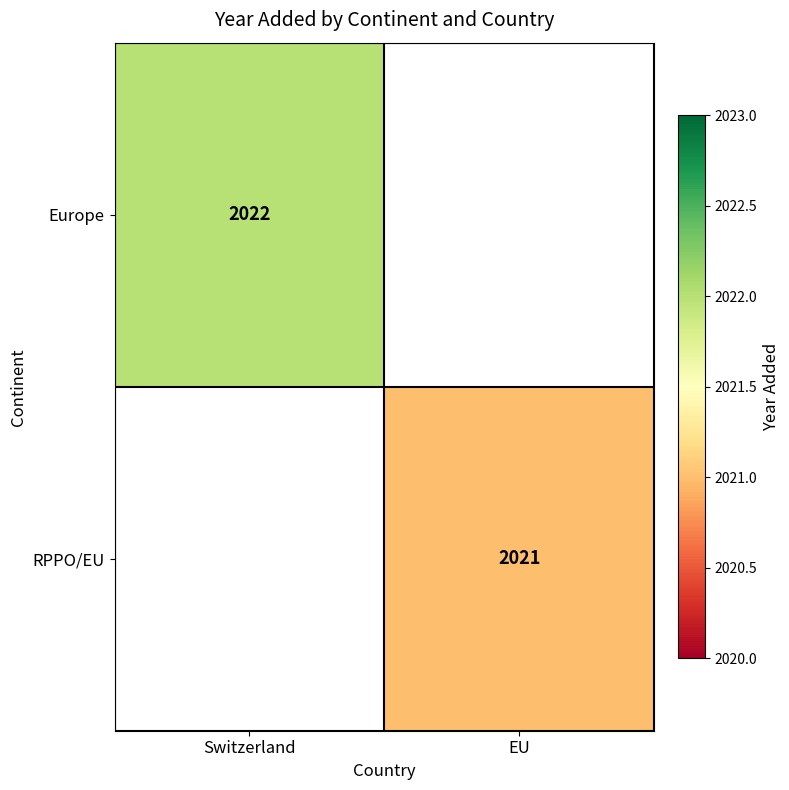

Is the value of RPPO/EU at EU greater than the value of Europe at Switzerland?

No